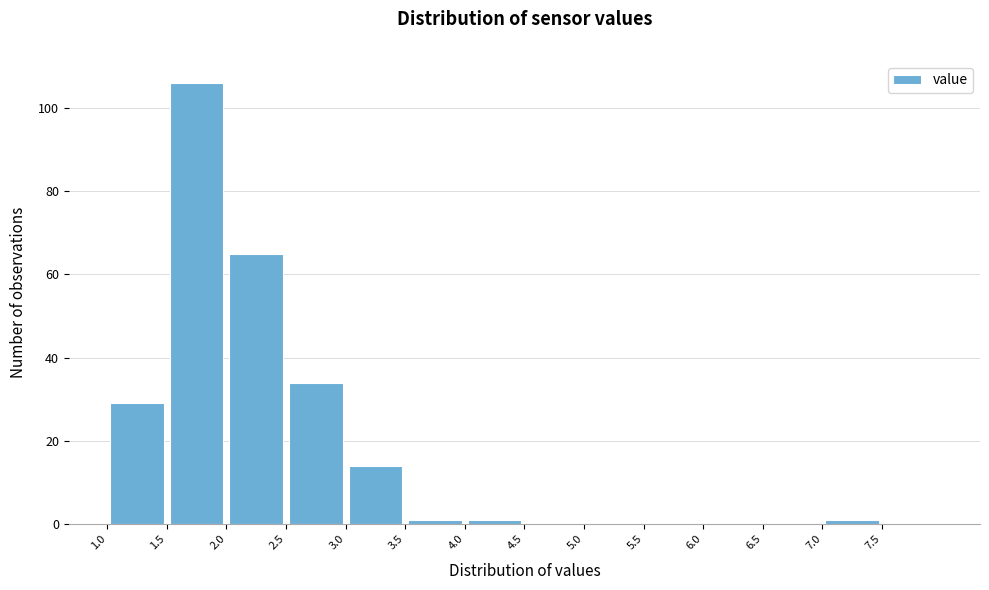

What is the height of the bar covering 1.0 to 1.5 on the x-axis? The values are not printed on the chart, so give them approximately, as read against the axis.

30